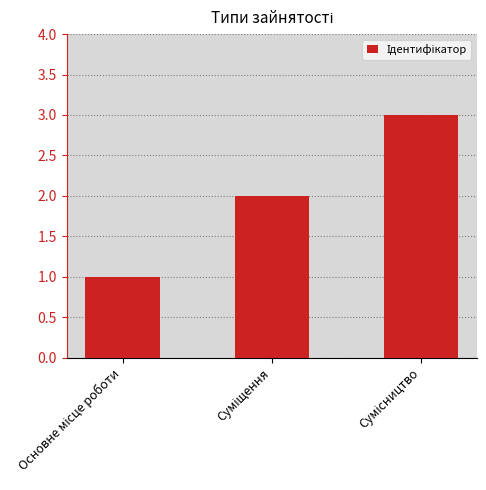

What is the minimum value shown in the chart?

1